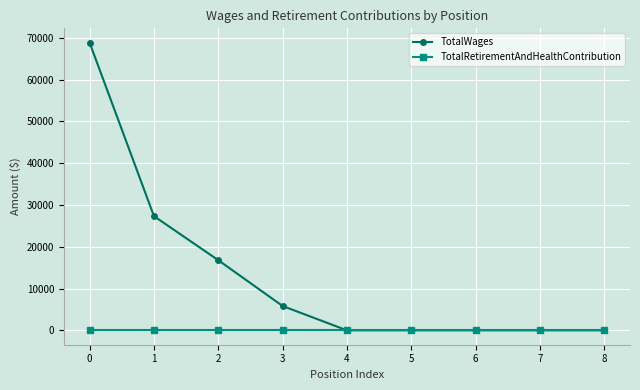

Rank the series by their average value, from lowest to highest.

TotalRetirementAndHealthContribution, TotalWages